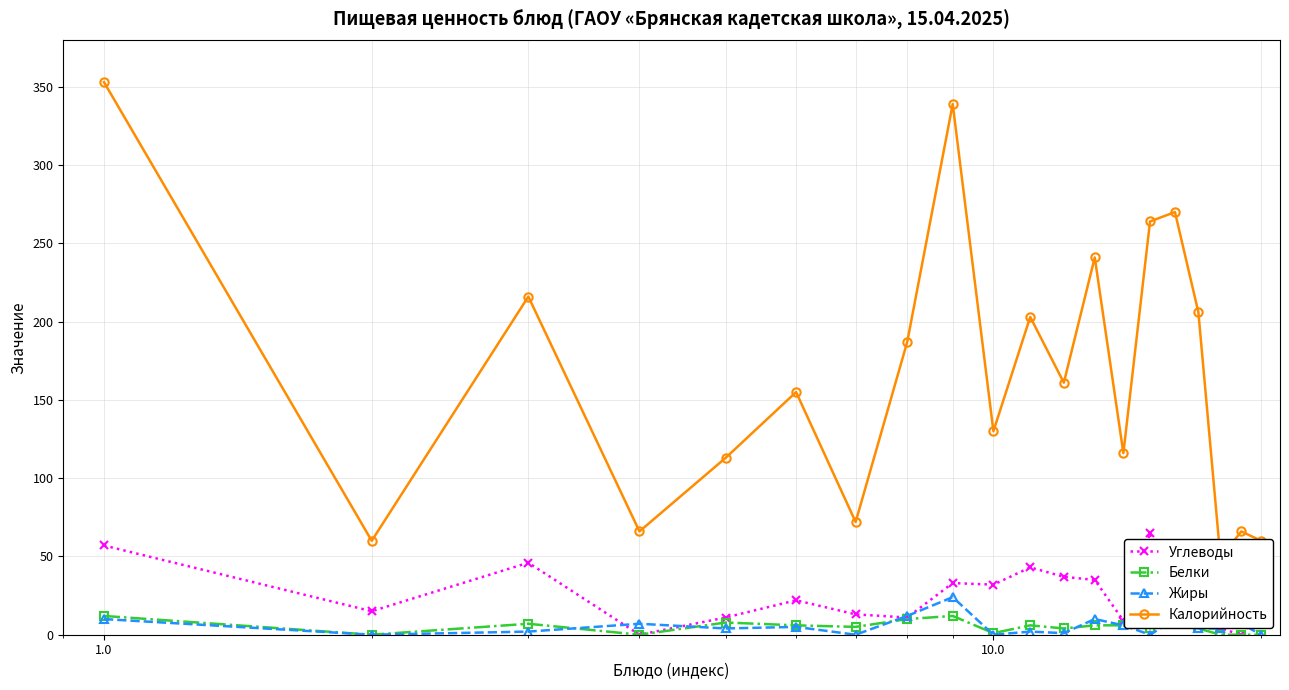

True or false: Белки and Углеводы cross at least once.

True